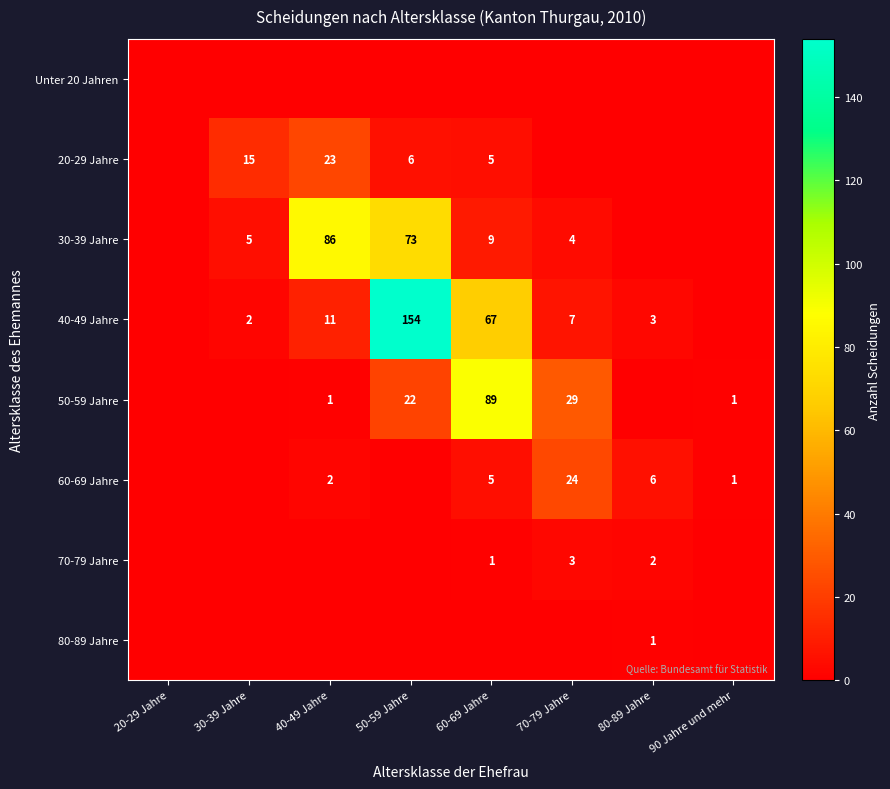

The 40-49 Jahre series shows 249 at 50-59 Jahre. True or false?

False